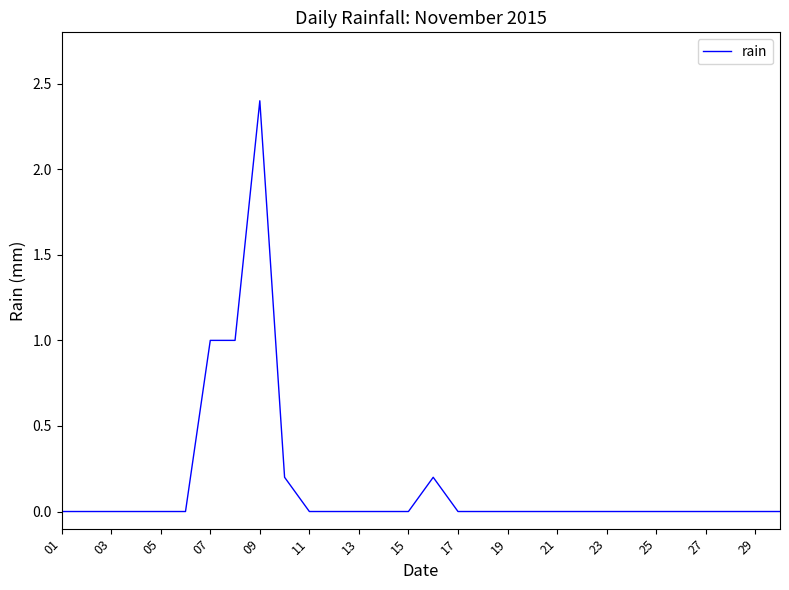

What is the greatest value displayed?

2.4